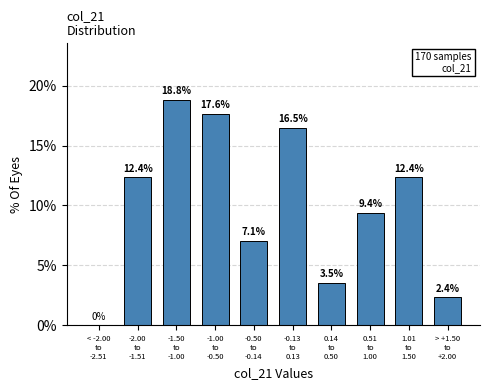

What is the maximum value shown in the chart?

18.8